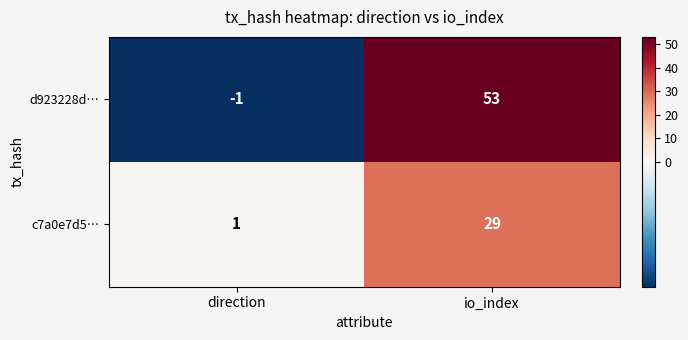

What is the highest value of the d923228d… series?

53